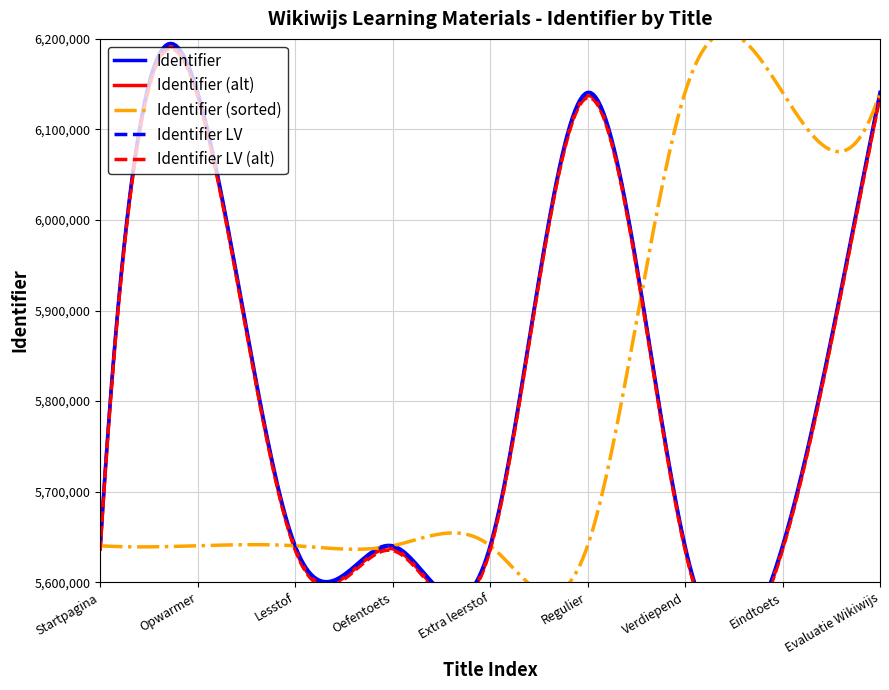

What is the difference between the maximum and minimum values in the Identifier series?

500859